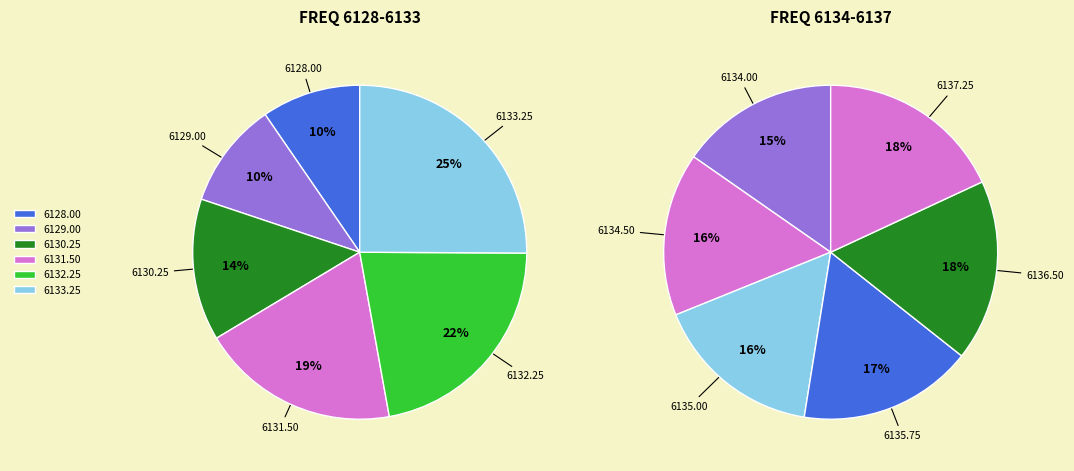

To the nearest percent, what is the difference between the 3 and 1 slice percentages?

4%